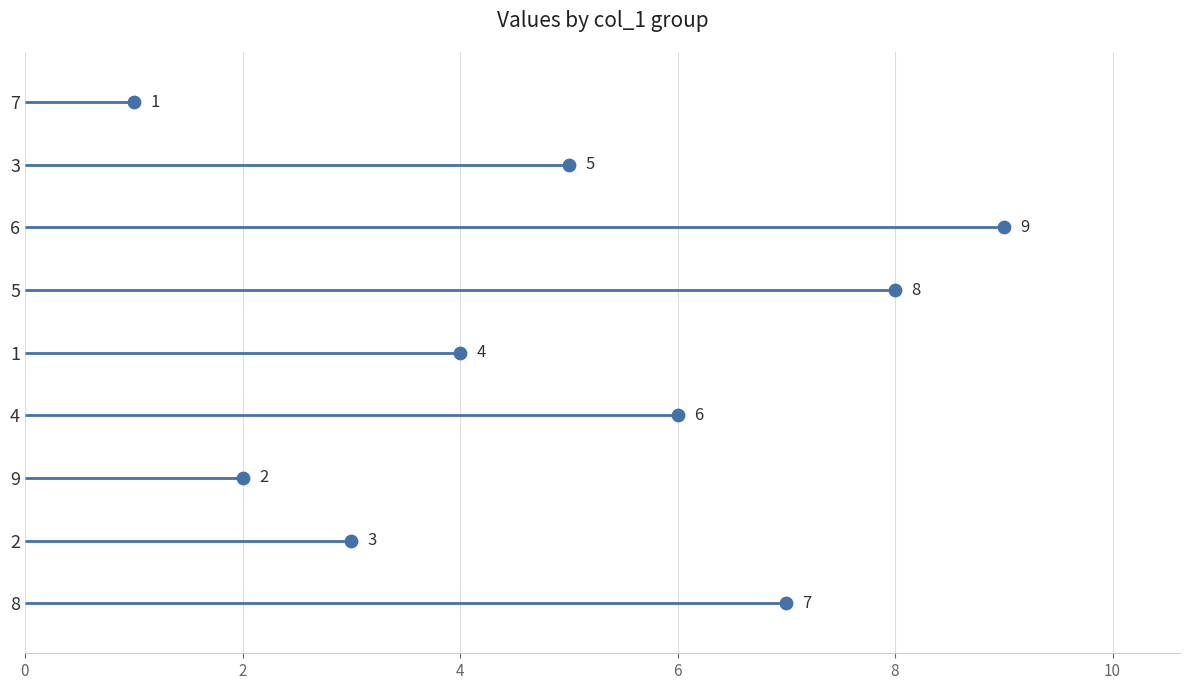

Between 8 and 4, which is larger?

8